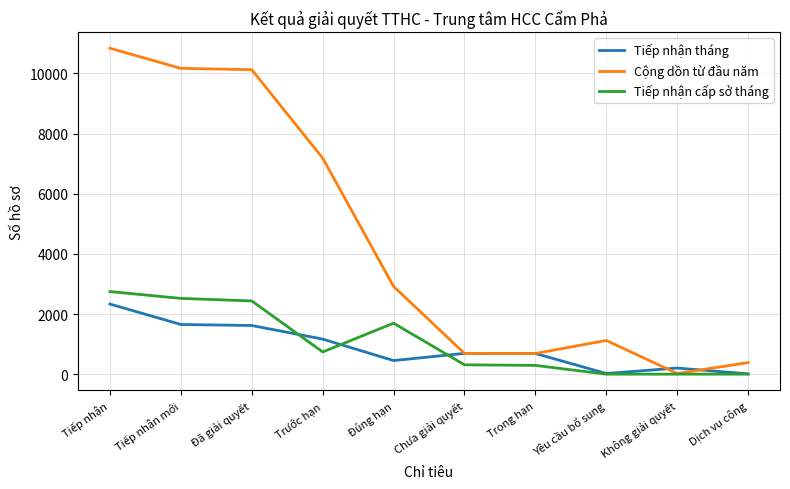

Rank the series by their maximum value, from highest to lowest.

Cộng dồn từ đầu năm, Tiếp nhận cấp sở tháng, Tiếp nhận tháng